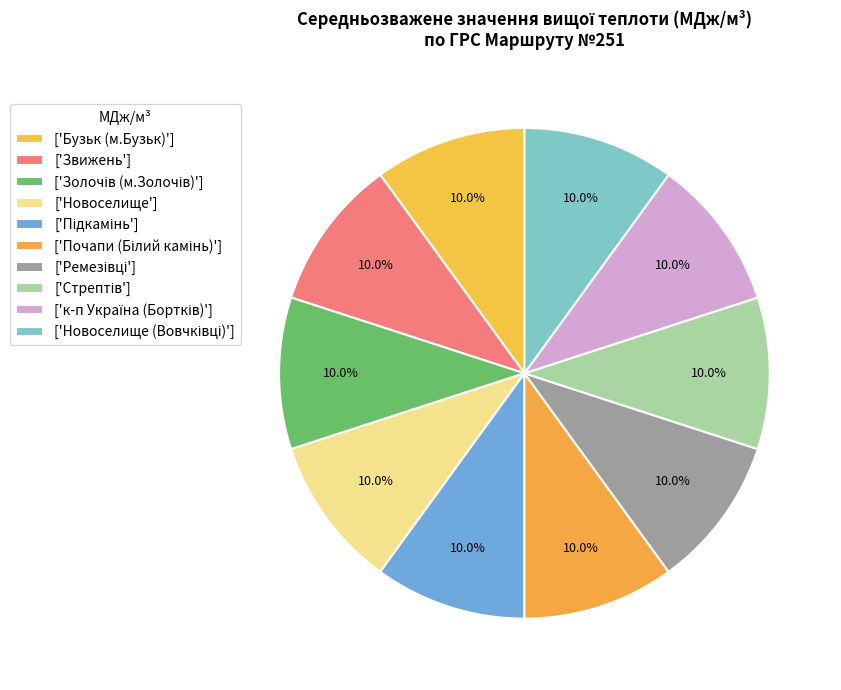

Rank the categories by value from highest to lowest.

Бузьк (м.Бузьк), Золочів (м.Золочів), Звижень, Новоселище (Вовчківці), Стрептів, Ремезівці, к-п Україна (Бортків), Підкамінь, Новоселище, Почапи (Білий камінь)